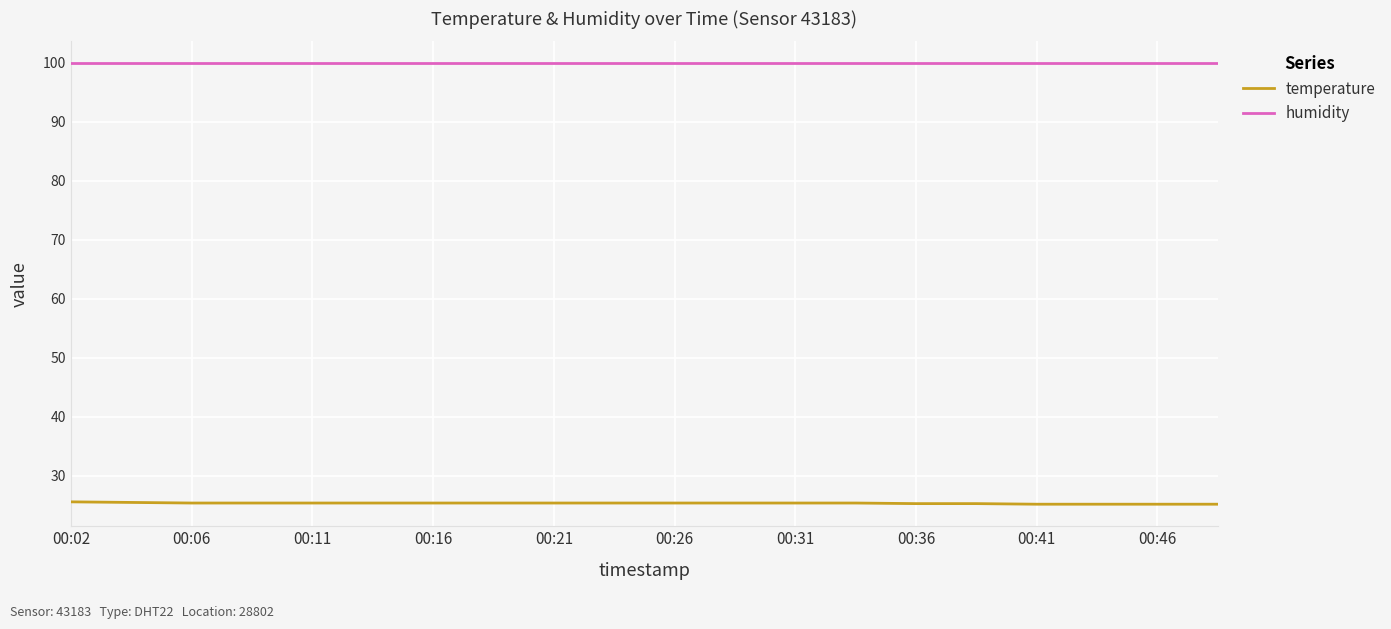

What is the difference between the maximum and minimum values in the temperature series?

0.4